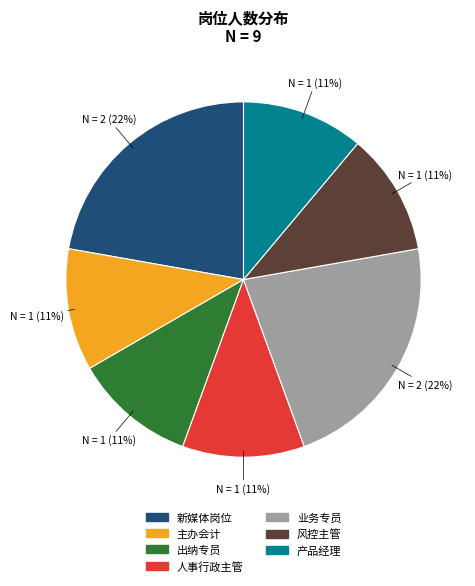

Does 产品经理 account for over 50% of the chart?

No